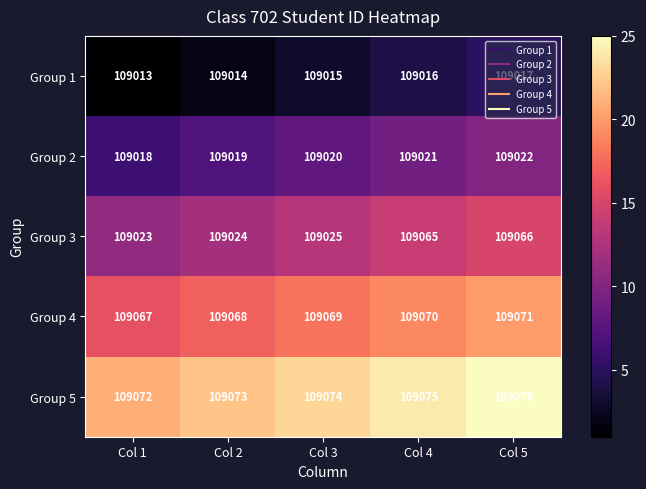

How many Group 1 values are between 109014 and 109016?

3